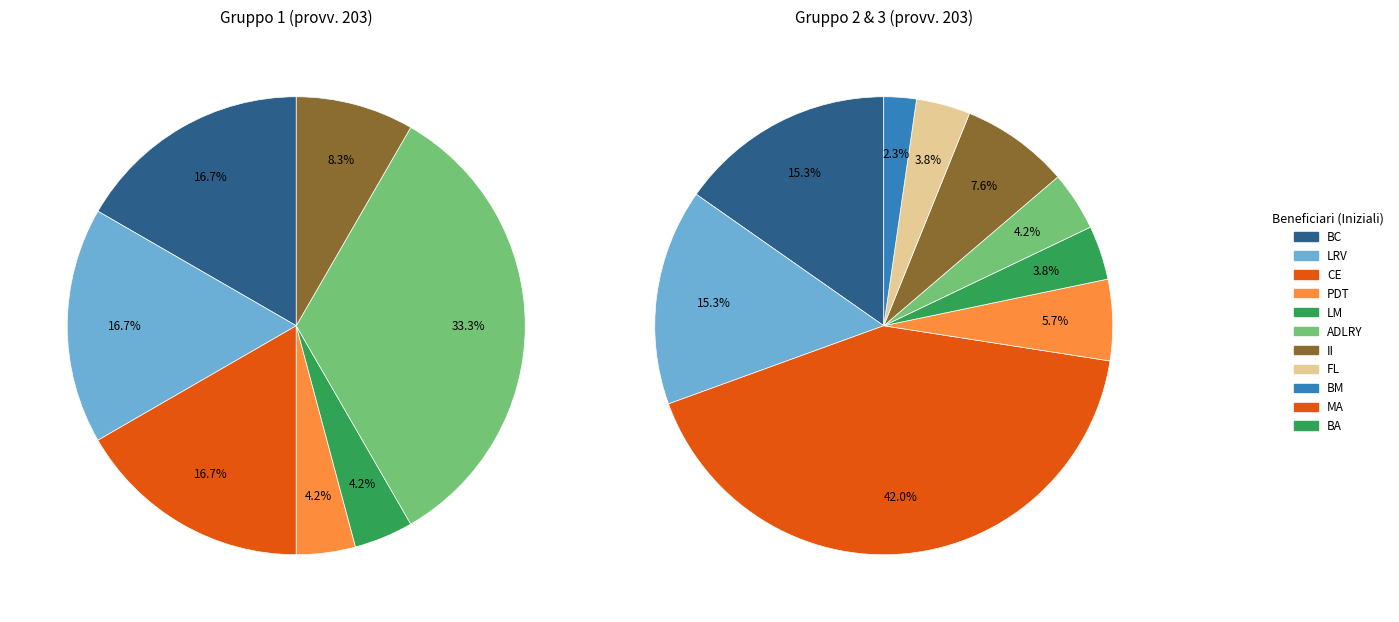

Does LM account for over 50% of the chart?

No